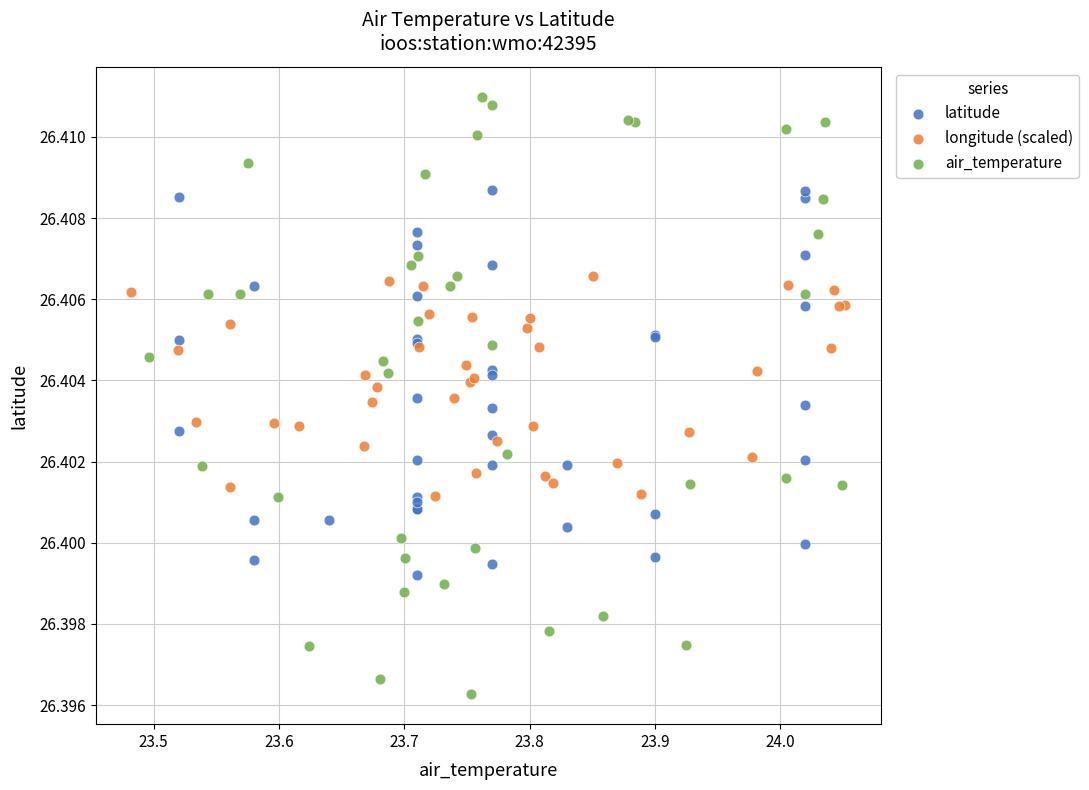

Which series reaches the minimum Y coordinate?

air_temperature